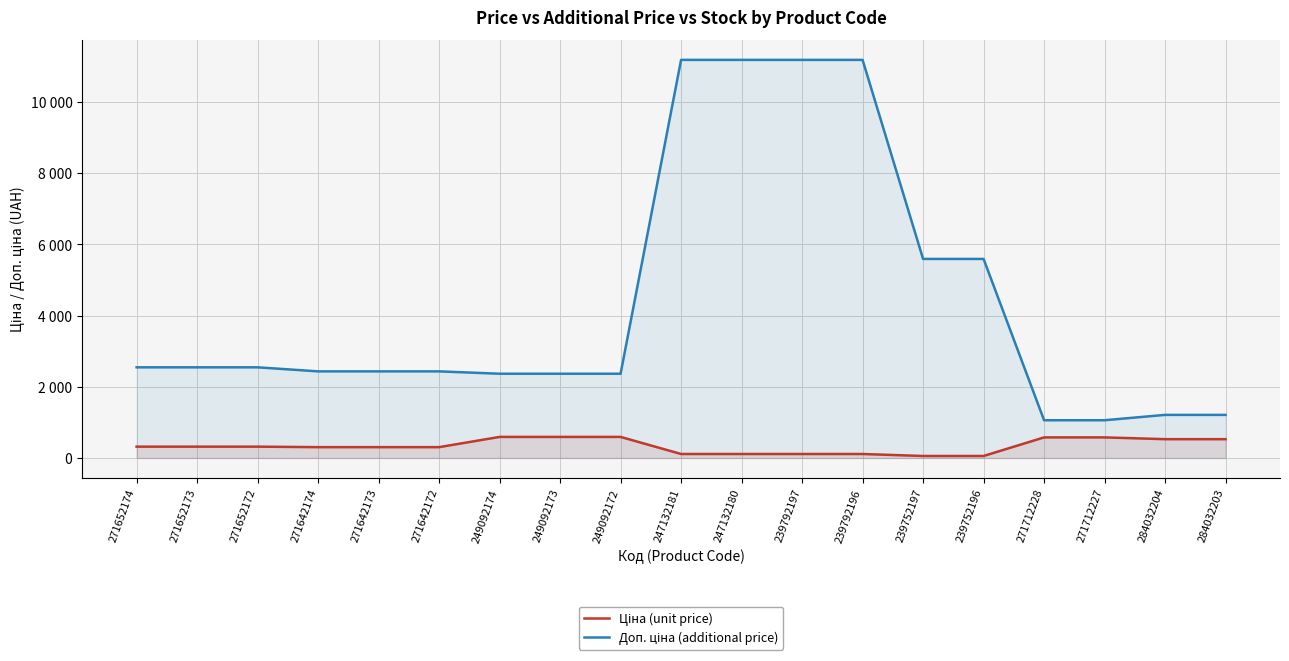

What is the spread (max minus min) of values at 249092172?

1774.9